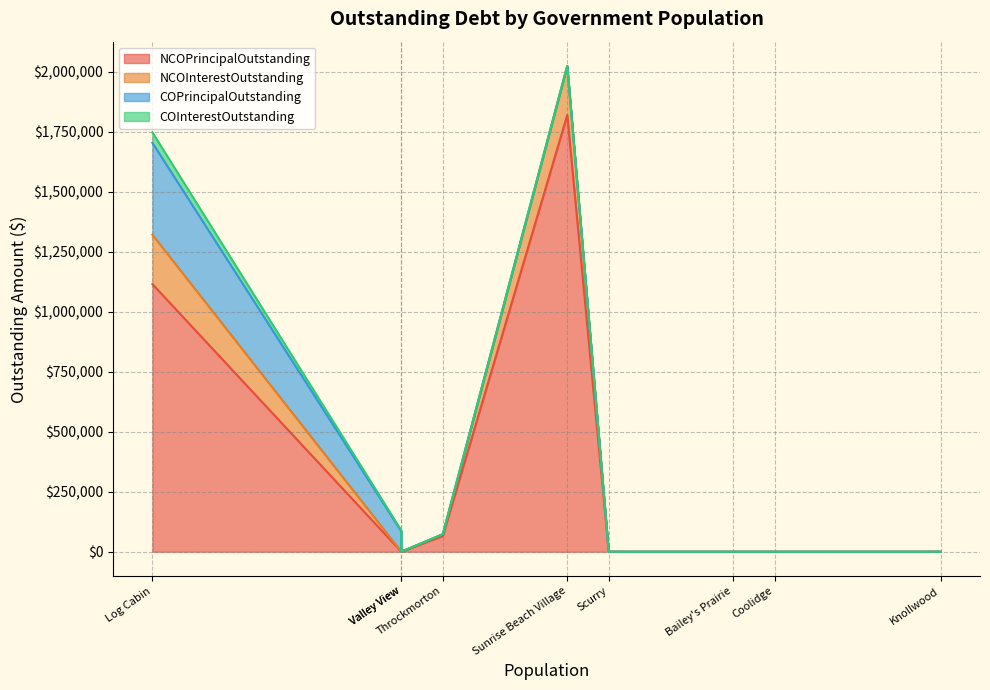

What is the difference between the maximum and minimum values in the NCOInterestOutstanding series?

205799.9